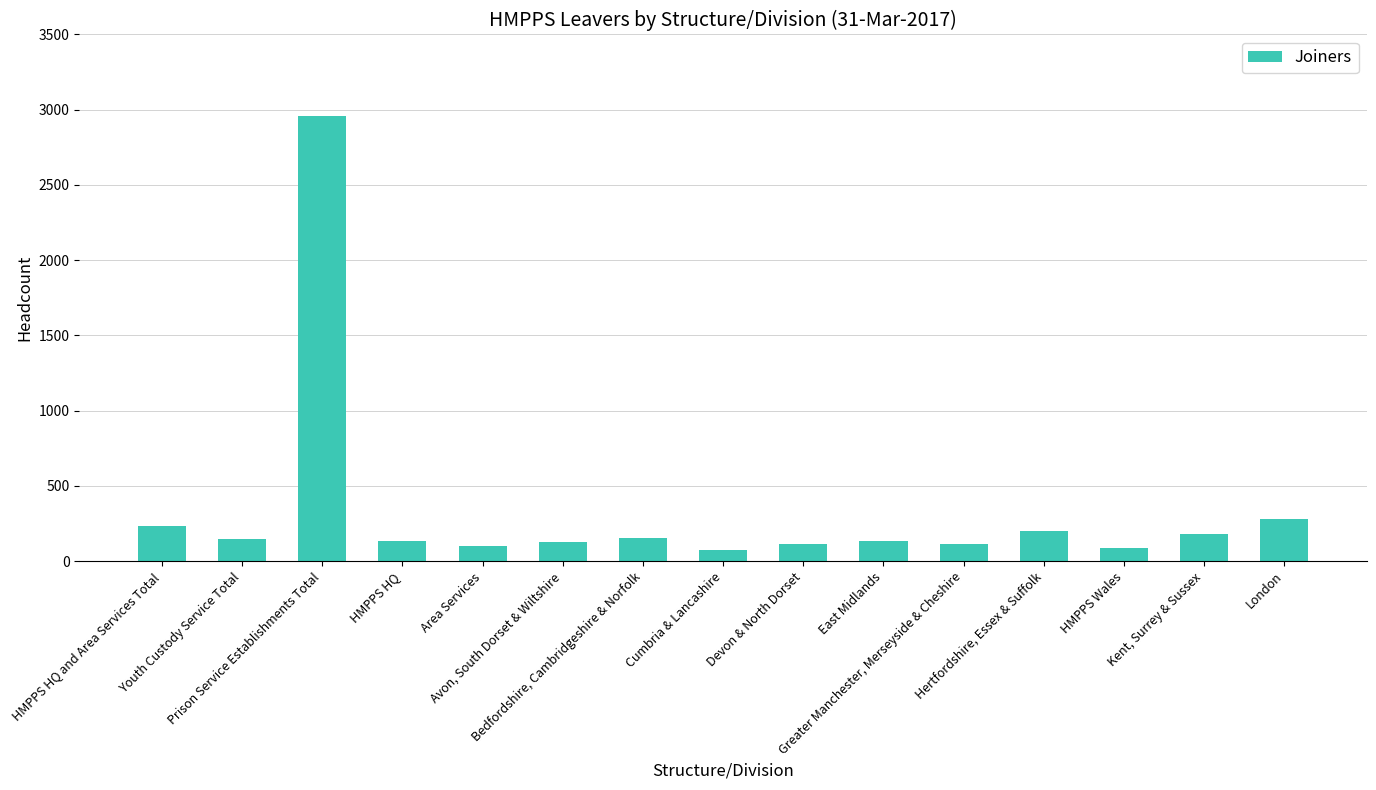

What is the maximum value shown in the chart?

2956